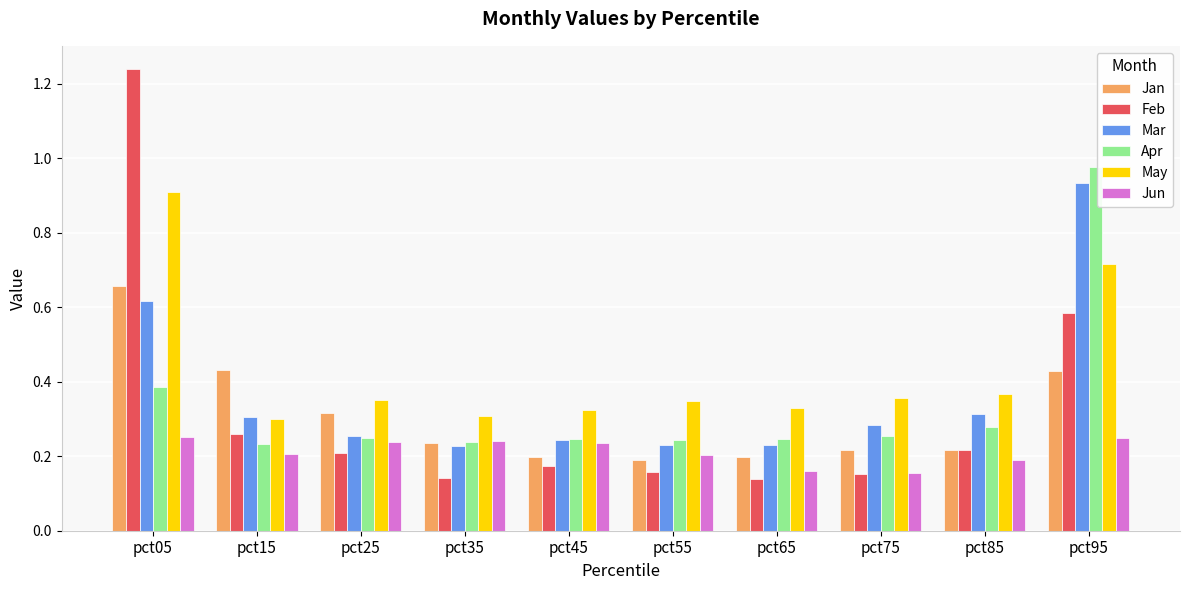

How many bars are there in each group?

6